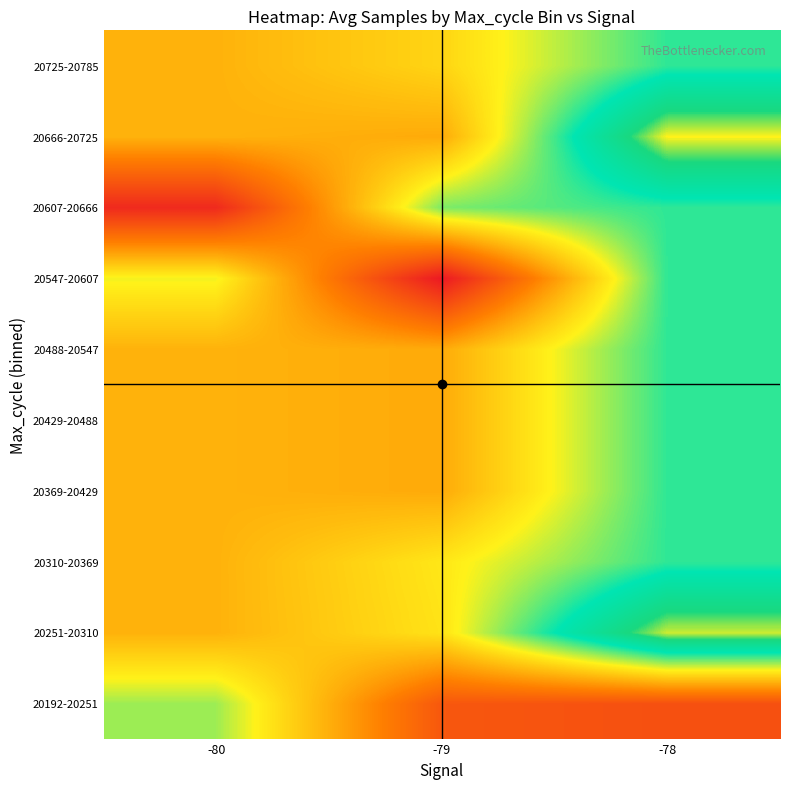

Count the number of data series in this chart.

10